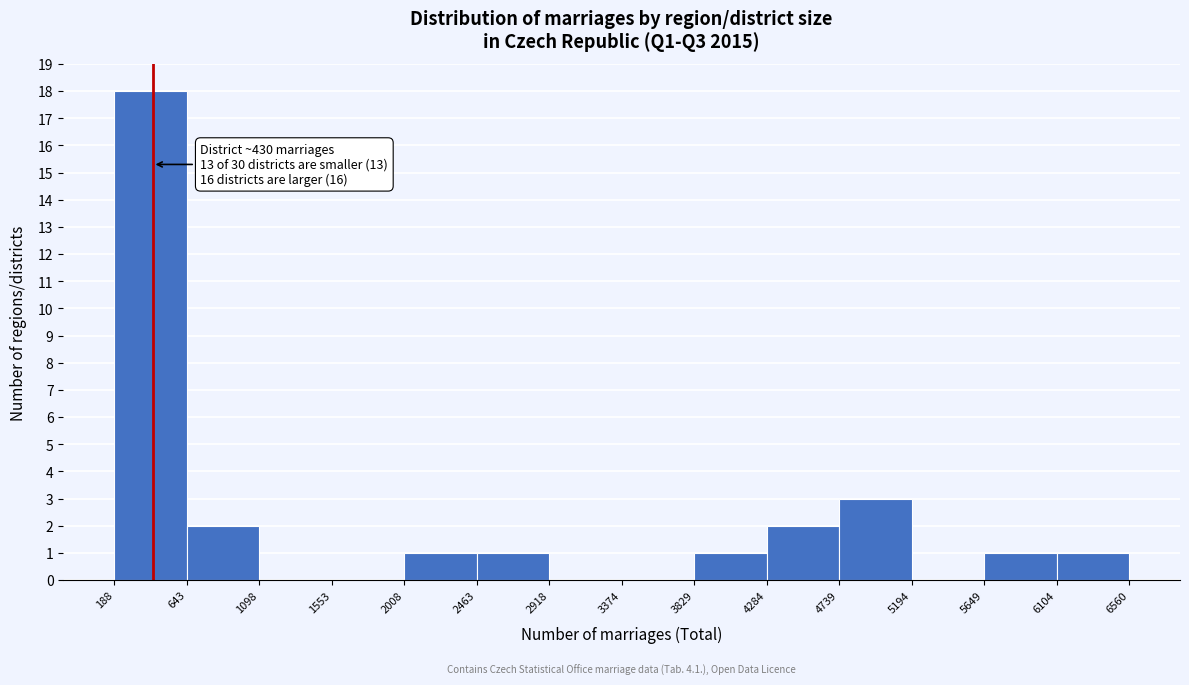

Which range on the x-axis has the tallest bar?

188 to 643